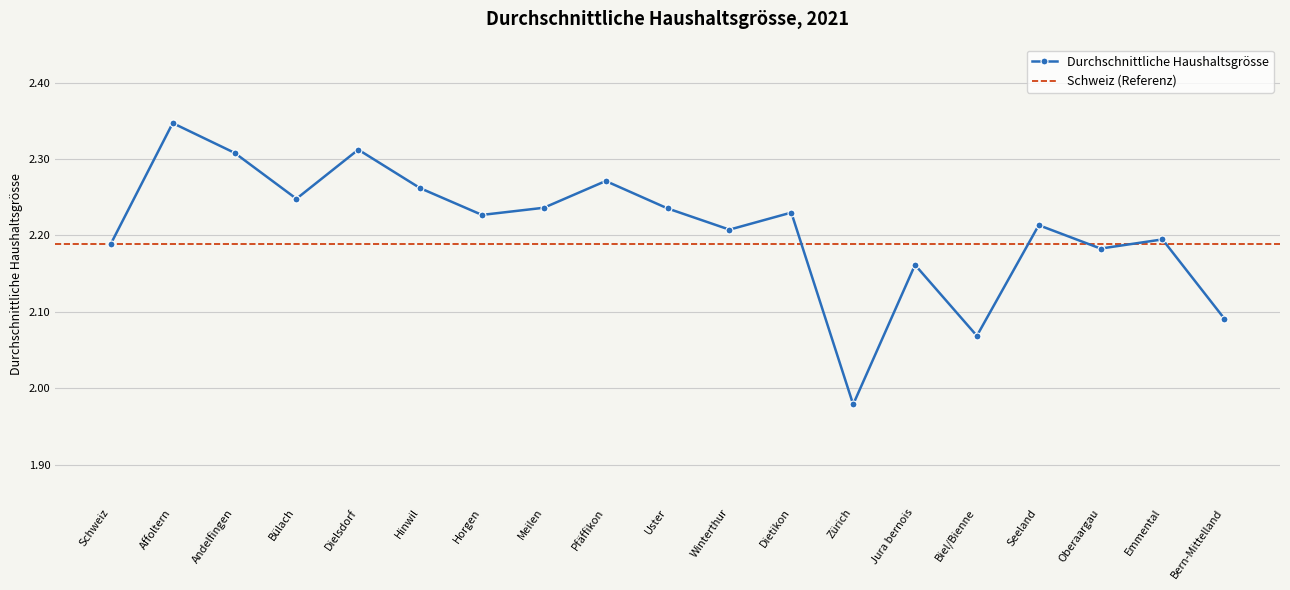

Rank the categories by value from highest to lowest.

Affoltern, Dielsdorf, Andelfingen, Pfäffikon, Hinwil, Bülach, Meilen, Uster, Dietikon, Horgen, Seeland, Winterthur, Emmental, Schweiz, Oberaargau, Jura bernois, Bern-Mittelland, Biel/Bienne, Zürich